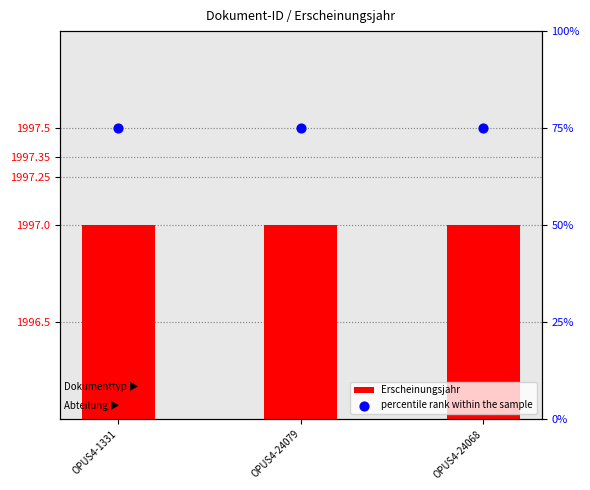

Which series reaches the minimum Y coordinate?

percentile rank within the sample